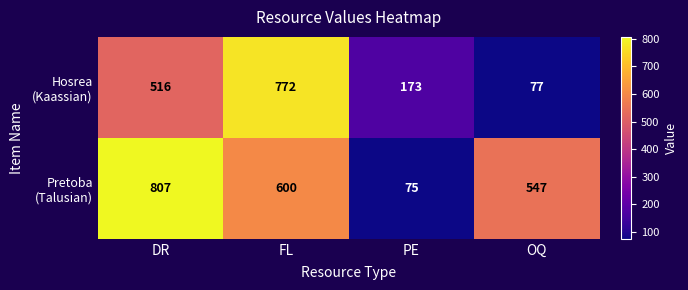

What is the smallest value displayed?

75